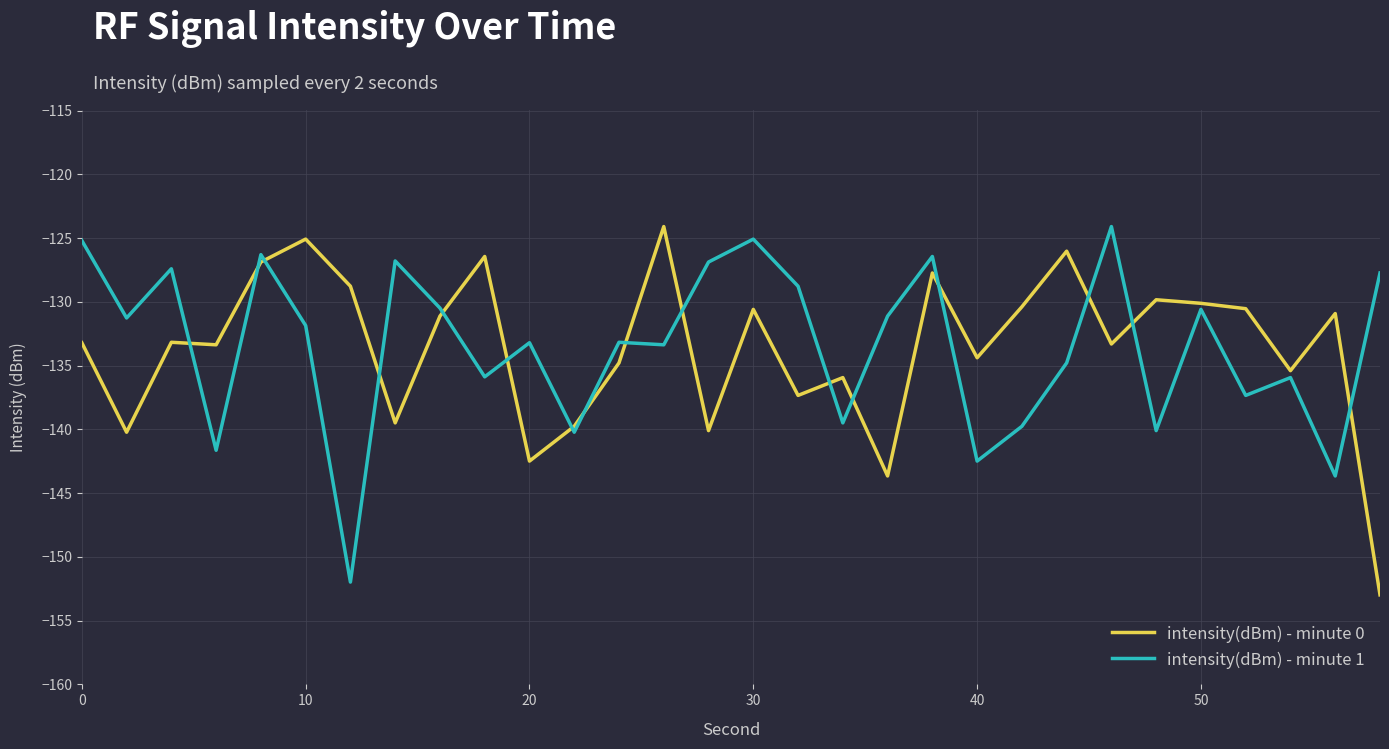

What is the greatest value displayed?

-124.1